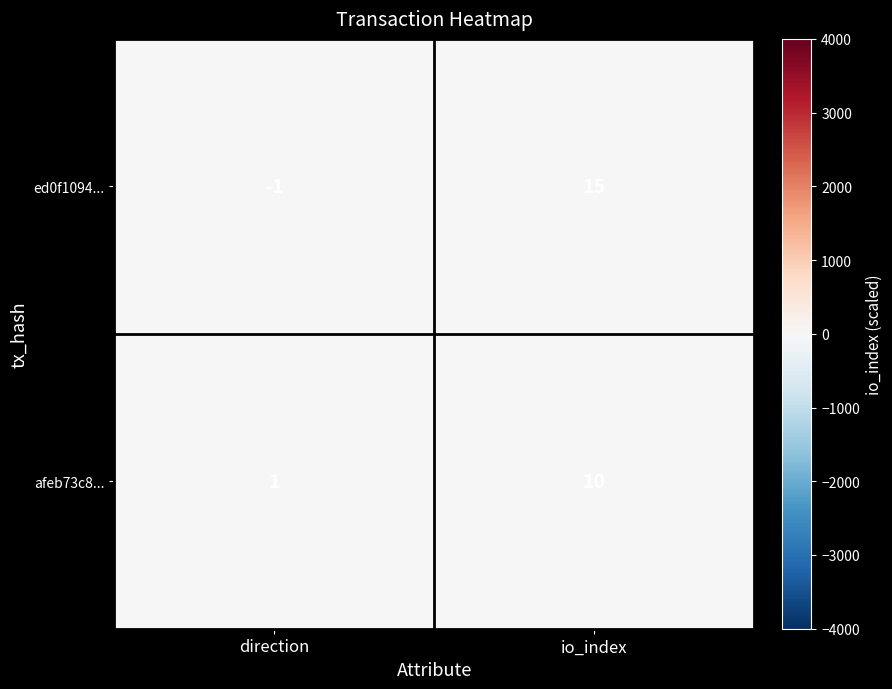

Rank the series by their maximum value, from highest to lowest.

ed0f1094..., afeb73c8...